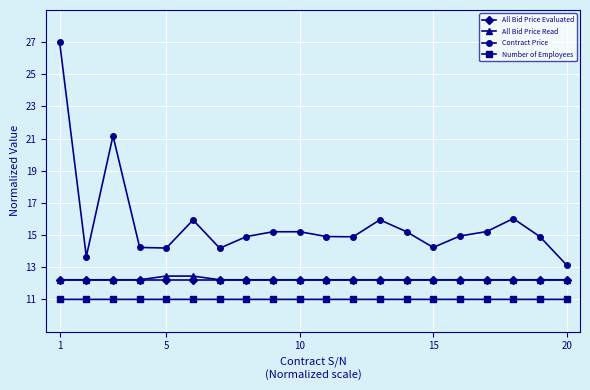

What is the value of the All Bid Price Read point at the 19th from the left?

12.2